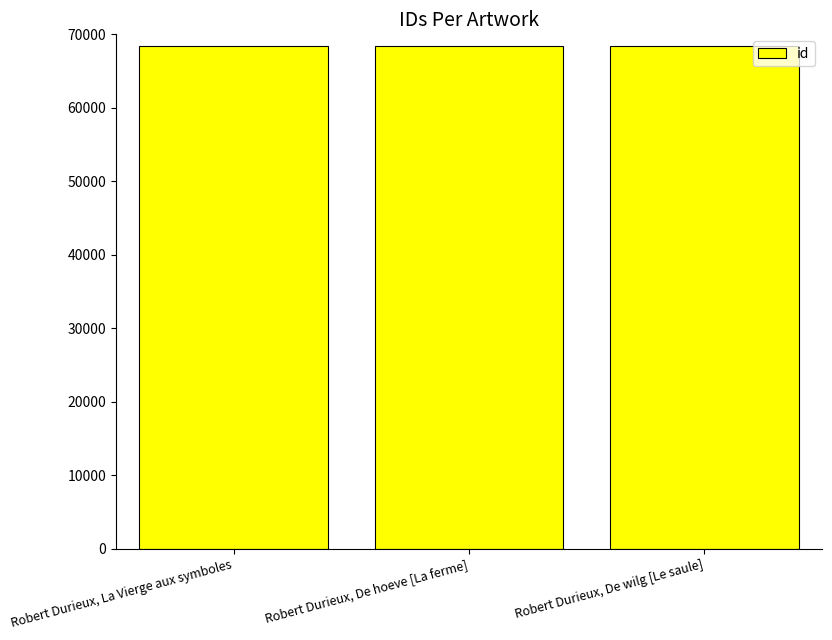

What is the change in value from Robert Durieux, De hoeve [La ferme] to Robert Durieux, De wilg [Le saule]?

+1